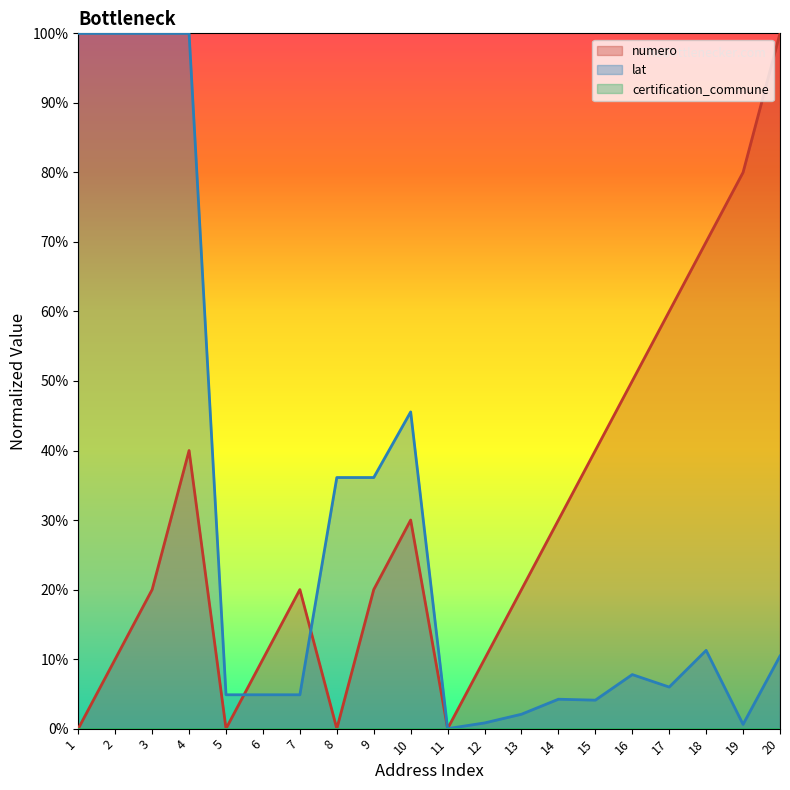

The value of lat at 5 is 0.0. True or false?

False